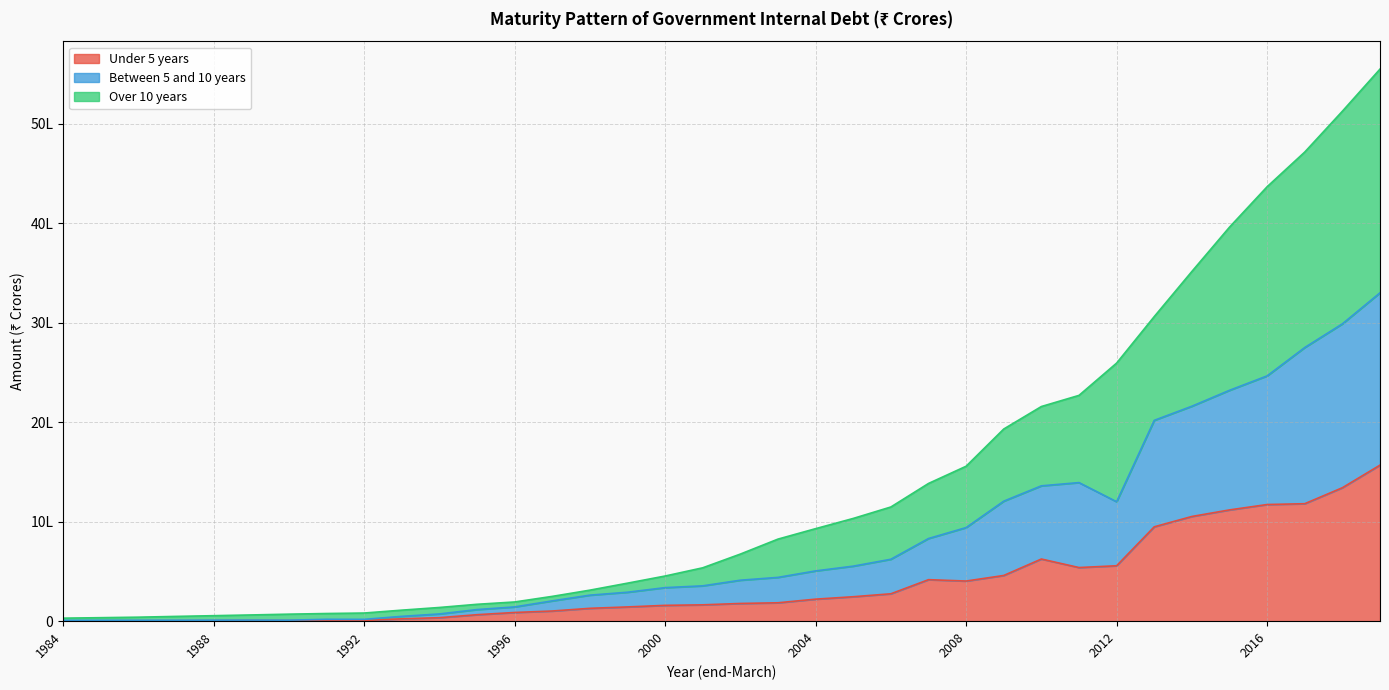

Is the value of Over 10 years at 2014 greater than the value of Between 5 and 10 years at 2013?

Yes